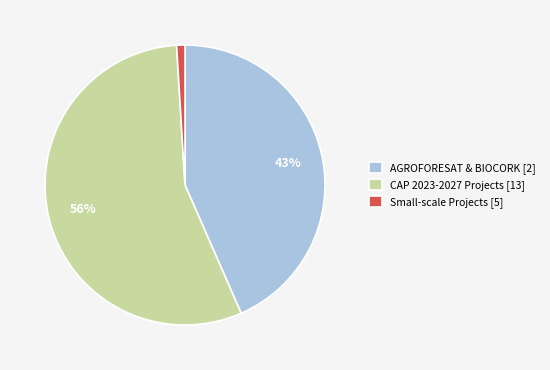

Is it true that CAP 2023-2027 Projects [13] is 66% of the pie?

False